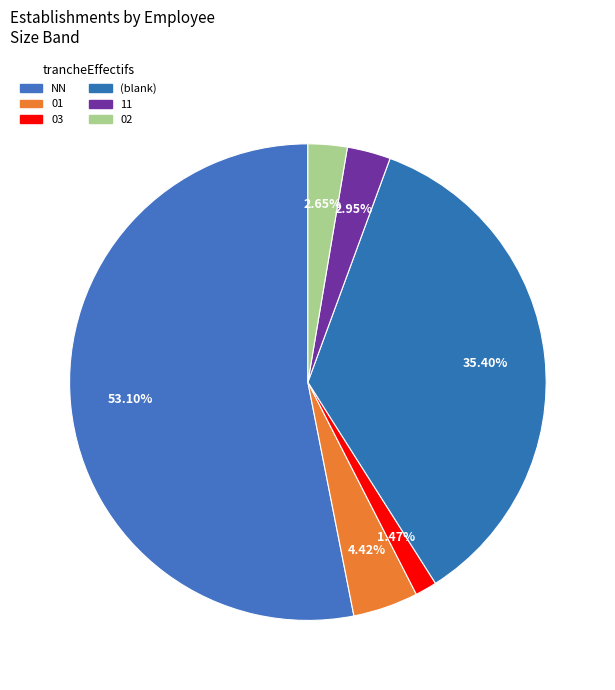

How many segments does this pie chart have?

6